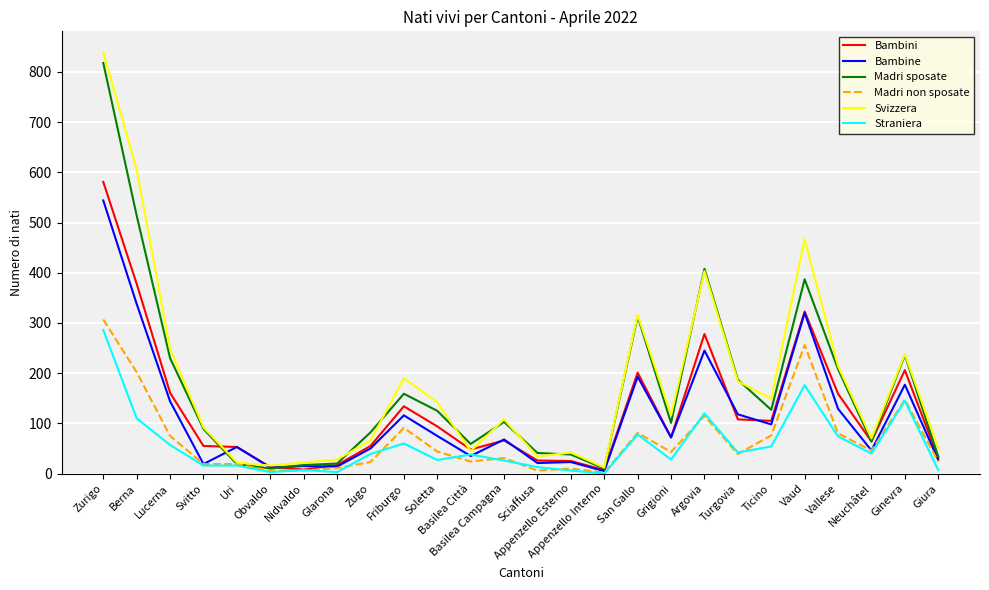

What is the maximum value for Straniera?

286